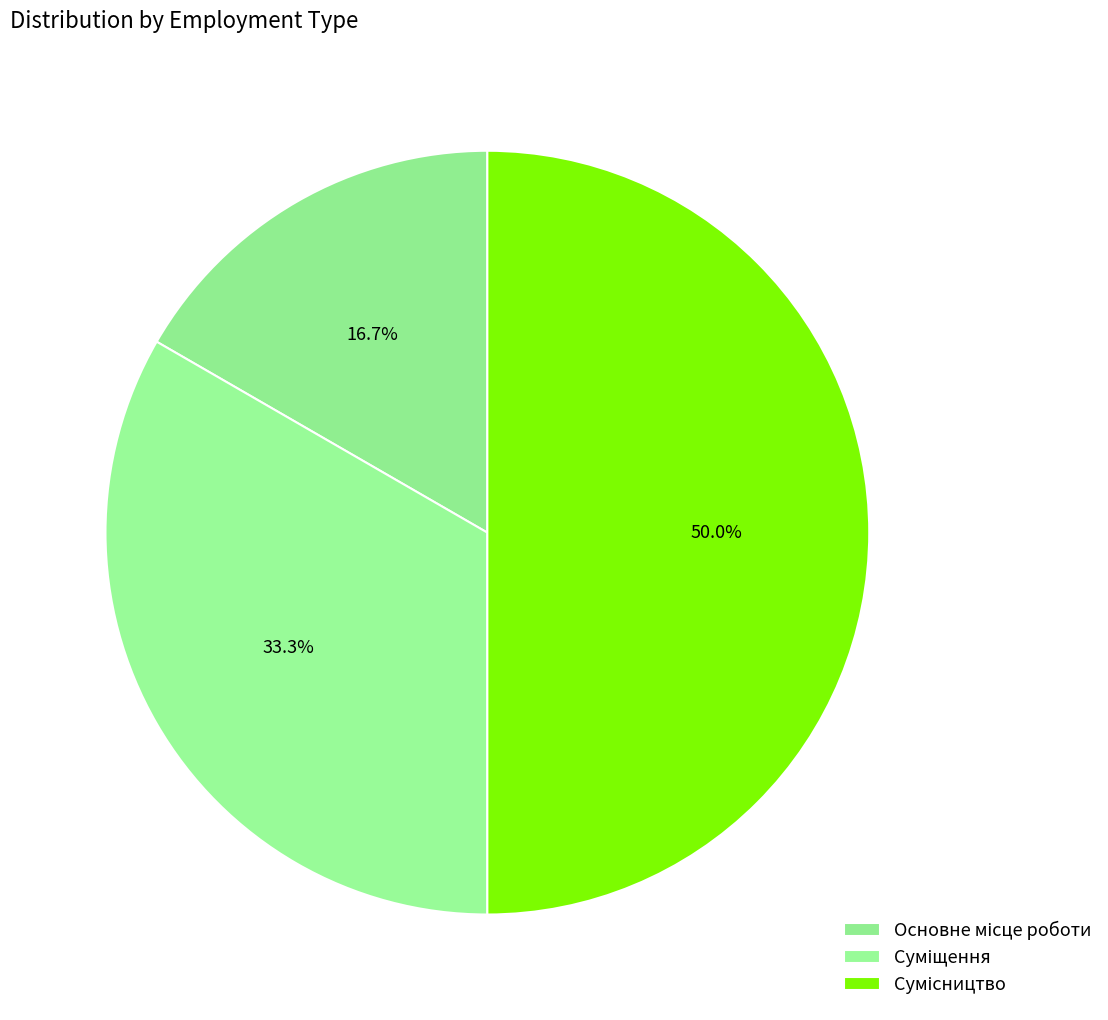

How many segments does this pie chart have?

3